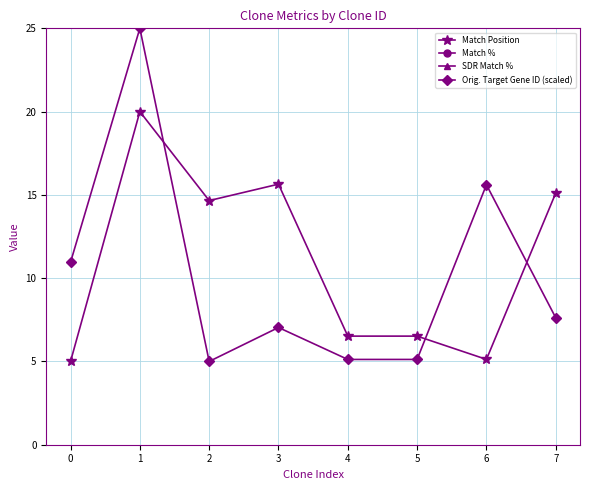

How many interior local peaks does the Orig. Target Gene ID (scaled) series have?

3